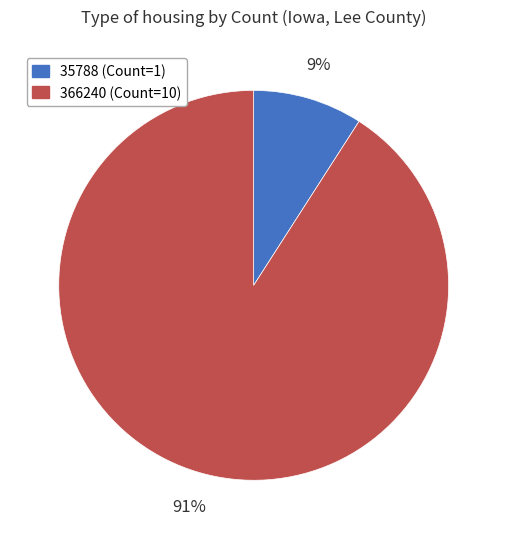

To the nearest percent, what is the average slice percentage?

50%